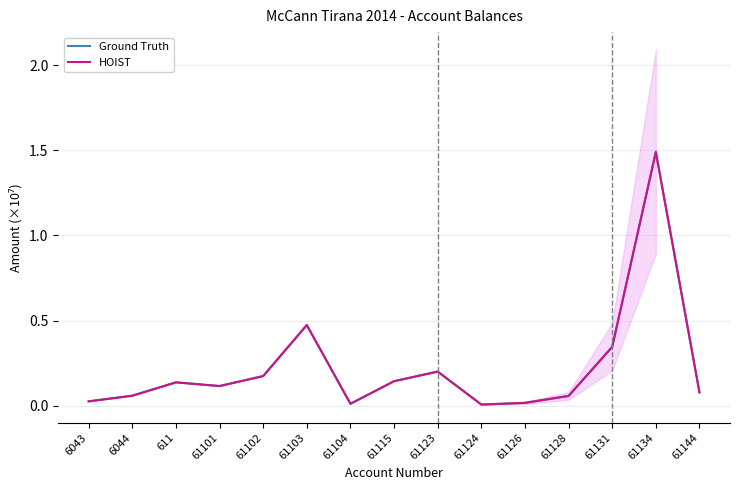

True or false: Ground Truth and HOIST intersect in this chart.

False